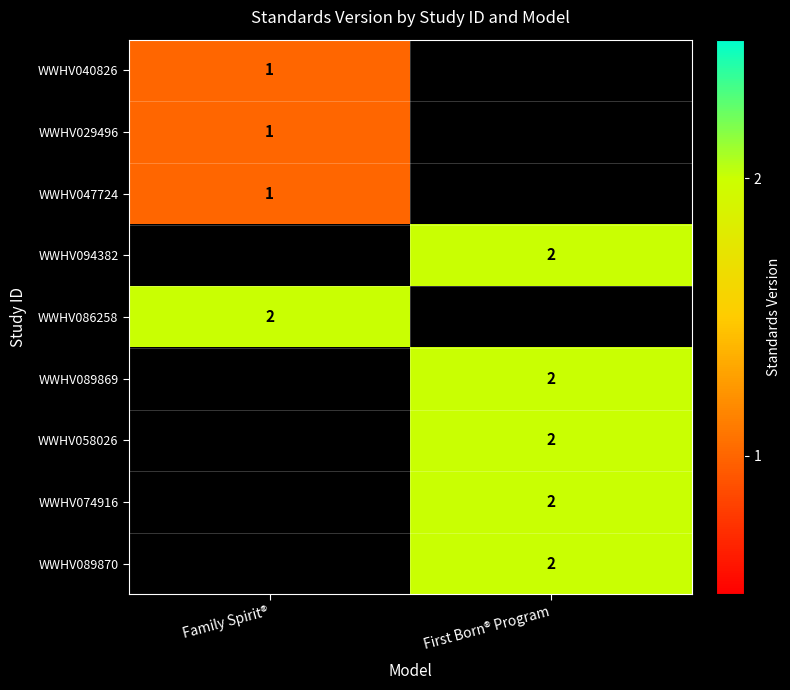

Is it true that WWHV058026 equals 2 at First Born® Program?

True